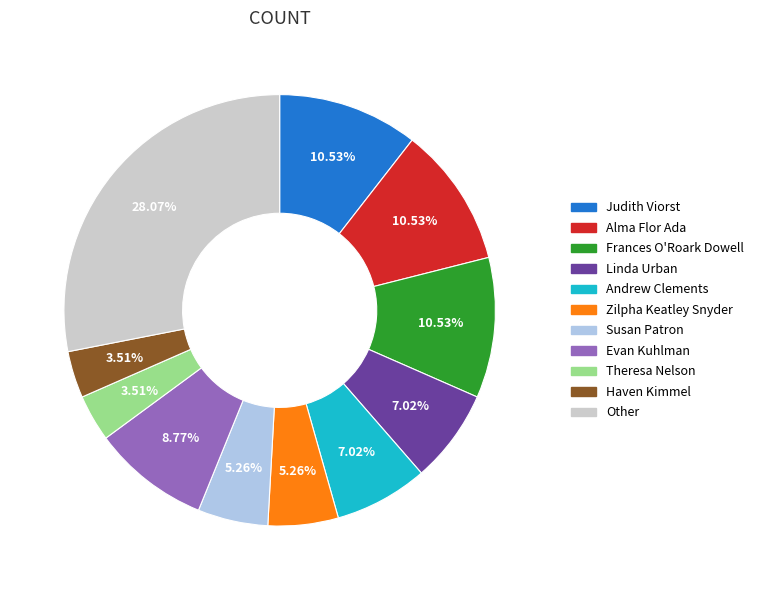

Does any single category account for the majority?

No